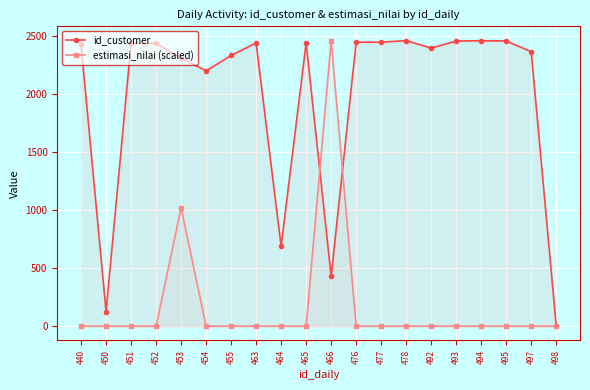

At which category does the chart reach its peak across all series?

478